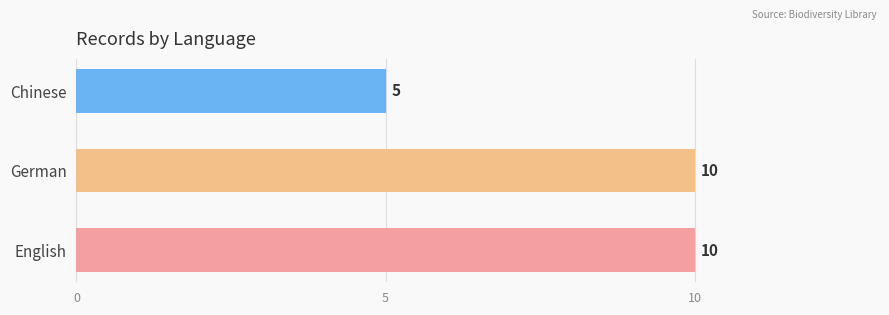

How many data points does each series have?

3